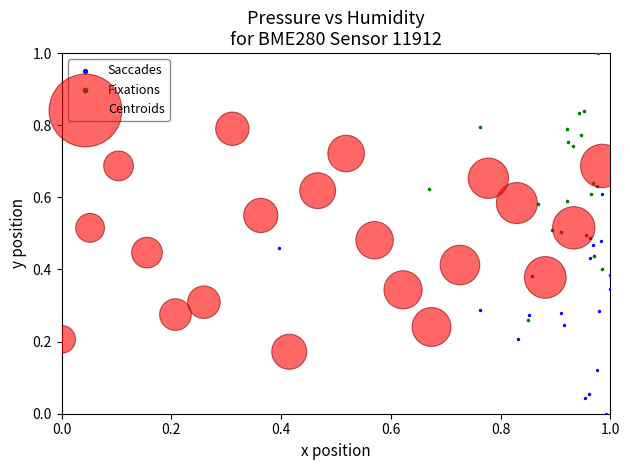

What are all the series names shown in the legend?

Saccades, Fixations, Centroids